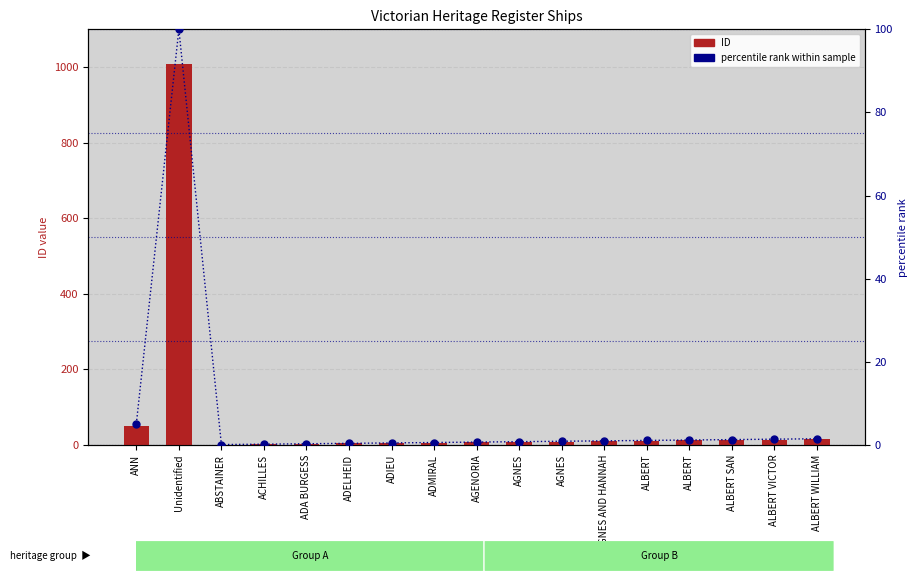

Is the value of ID (count-like) at AGNES AND HANNAH greater than the value of percentile rank within sample at ADA BURGESS?

Yes